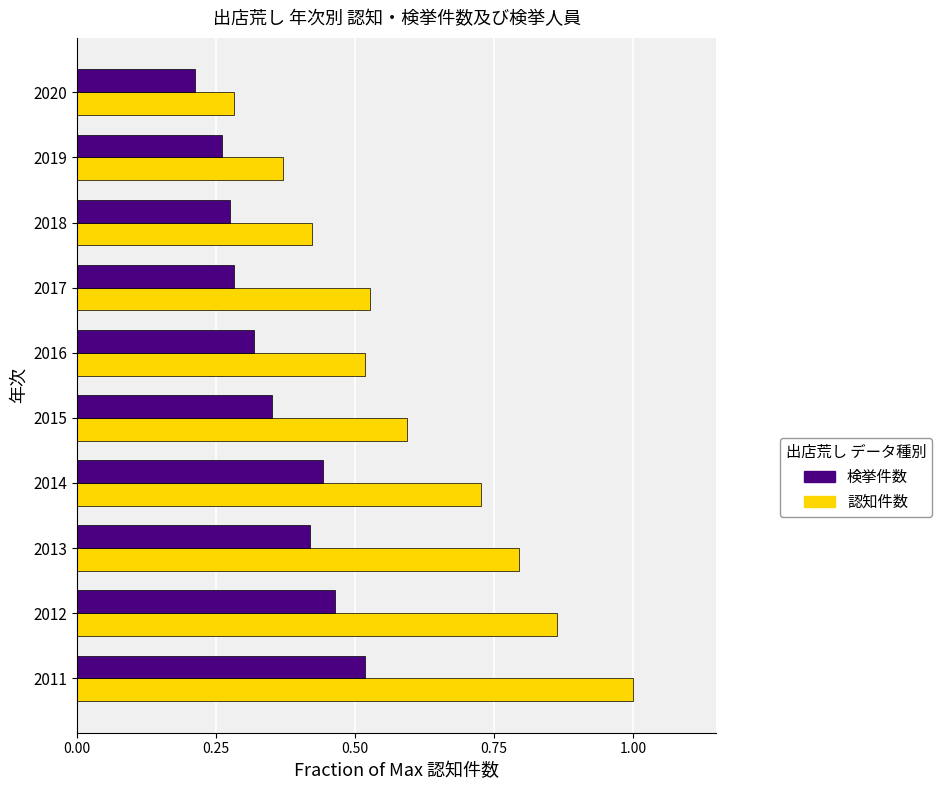

Which series changed the most between 2012 and 2017?

認知件数